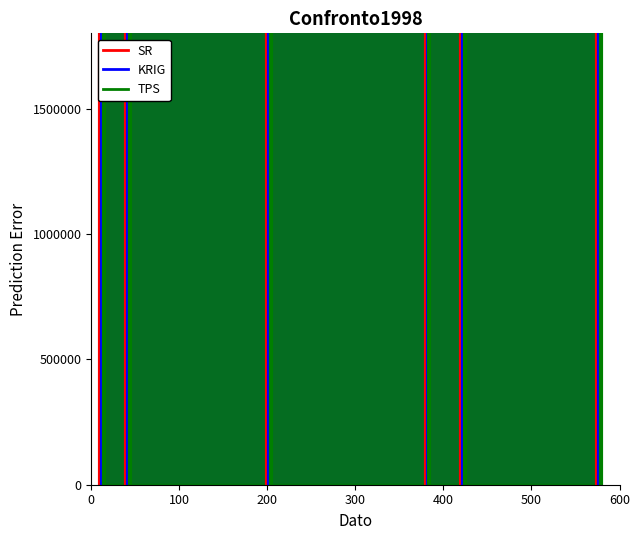

How many lines are shown in the chart?

3